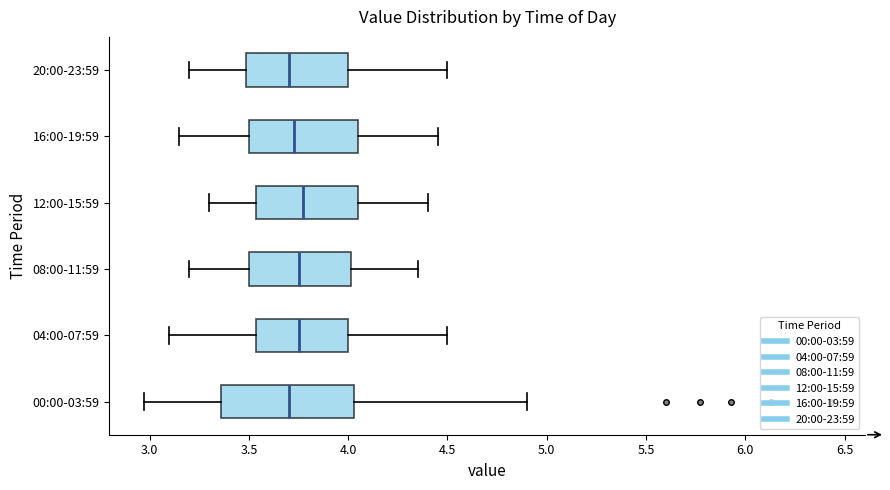

Reading bottom to top, transcribe this box plot: for each box, give where its median line is, the range the box spans, and where its two whiskers end, as read against the x-axis. The values are not printed on the chart, so give them approximately, as read against the axis.

00:00-03:59: median 3.70, box 3.35 to 4.05, whiskers 2.95 to 4.90
04:00-07:59: median 3.75, box 3.55 to 4.00, whiskers 3.10 to 4.50
08:00-11:59: median 3.75, box 3.50 to 4.00, whiskers 3.20 to 4.35
12:00-15:59: median 3.80, box 3.55 to 4.05, whiskers 3.30 to 4.40
16:00-19:59: median 3.75, box 3.50 to 4.05, whiskers 3.15 to 4.45
20:00-23:59: median 3.70, box 3.50 to 4.00, whiskers 3.20 to 4.50